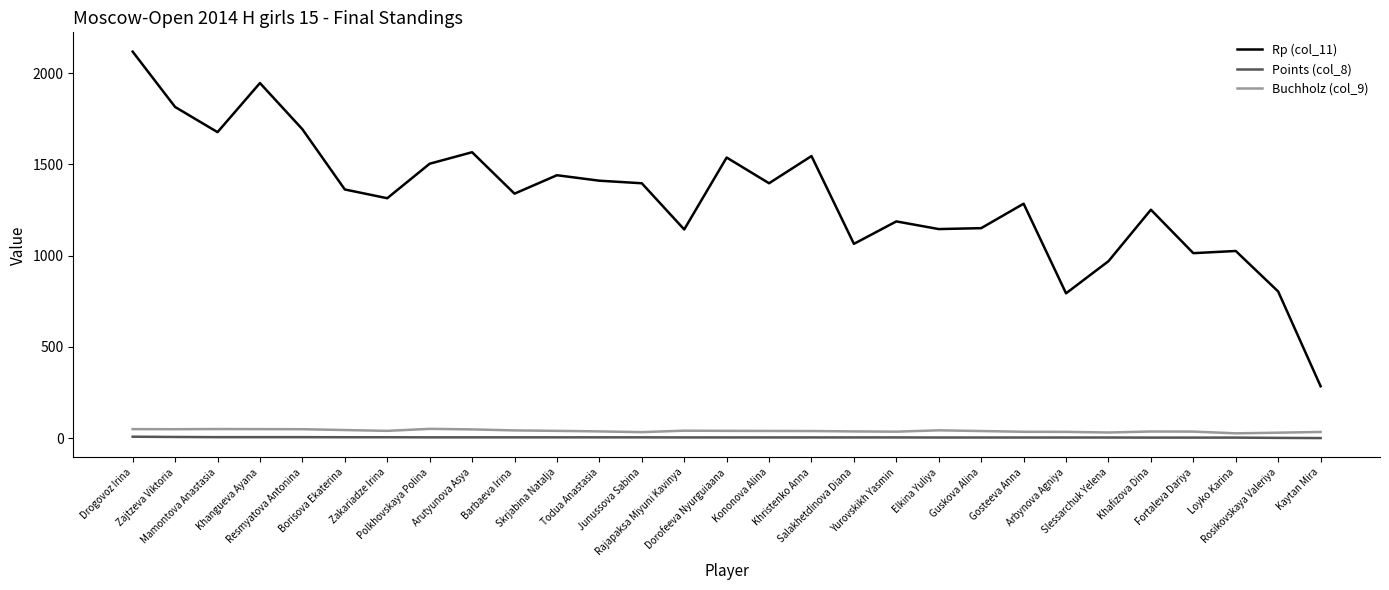

Is the value of Buchholz (col_9) at Drogovoz Irina greater than the value of Points (col_8) at Barbaeva Irina?

Yes